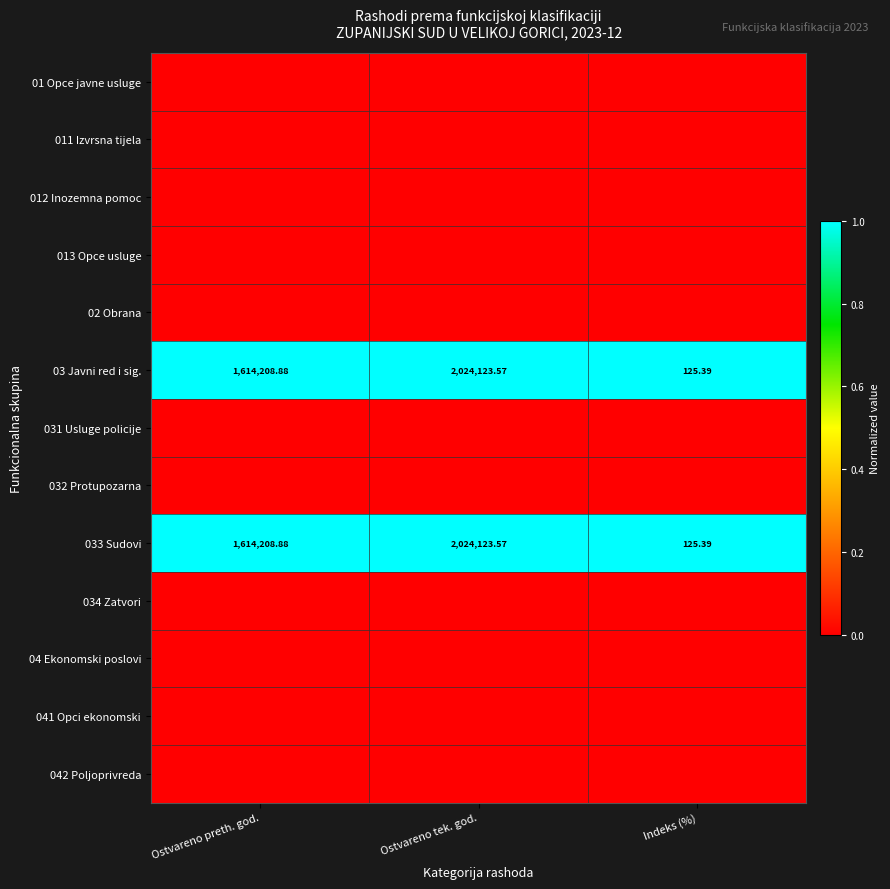

What is the total value across all series at Ostvareno preth. god.?

2